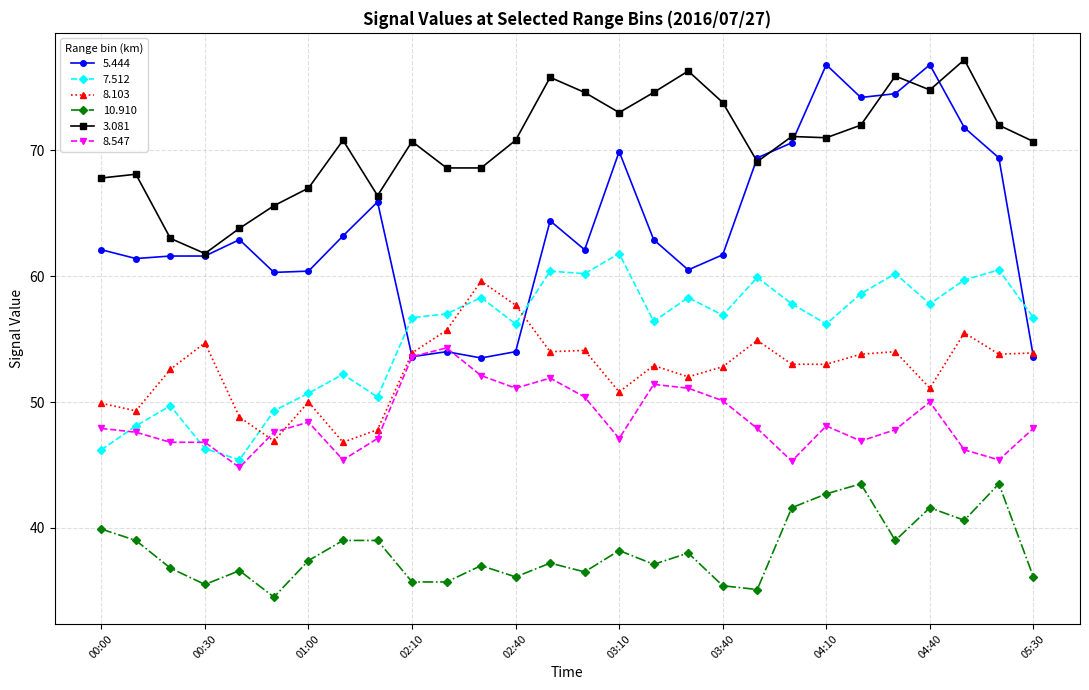

What are all the series names shown in the legend?

5.444, 7.512, 8.103, 10.910, 3.081, 8.547